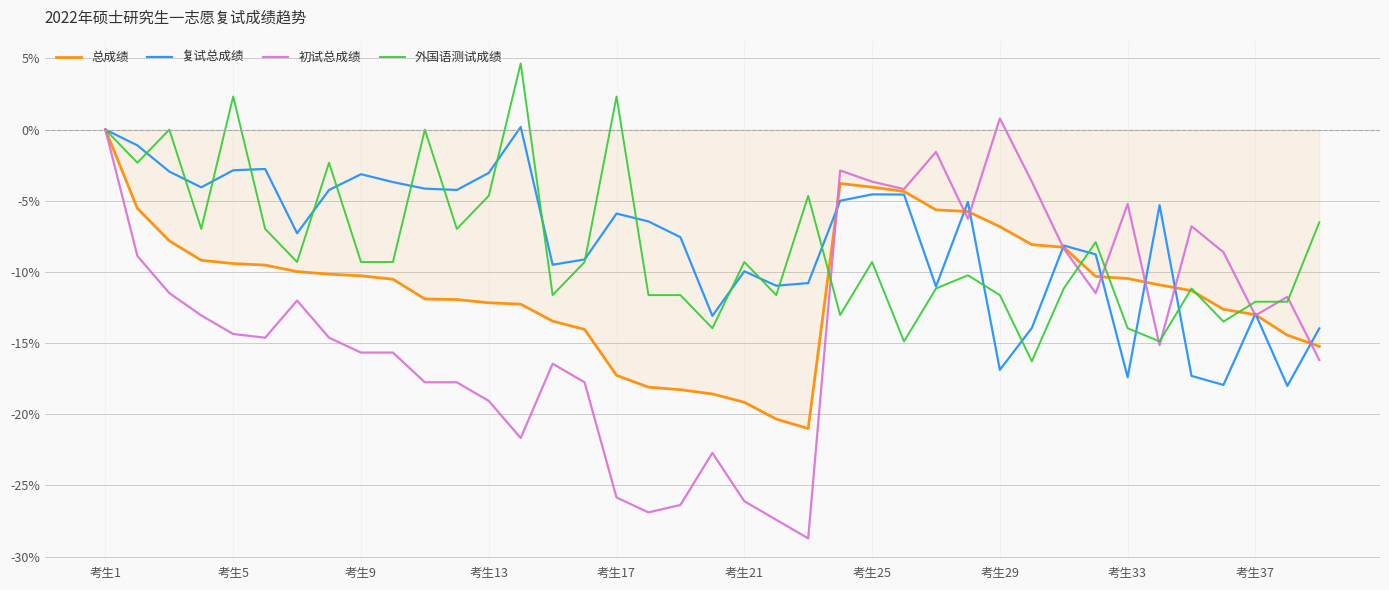

What is the maximum value shown in the chart?

4.7